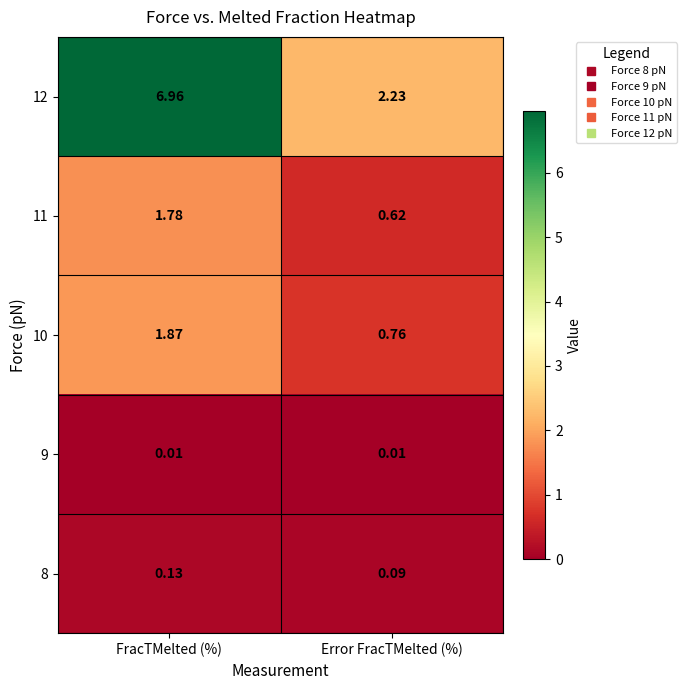

At which label is 8 closest to 0?

Error FracTMelted (%)